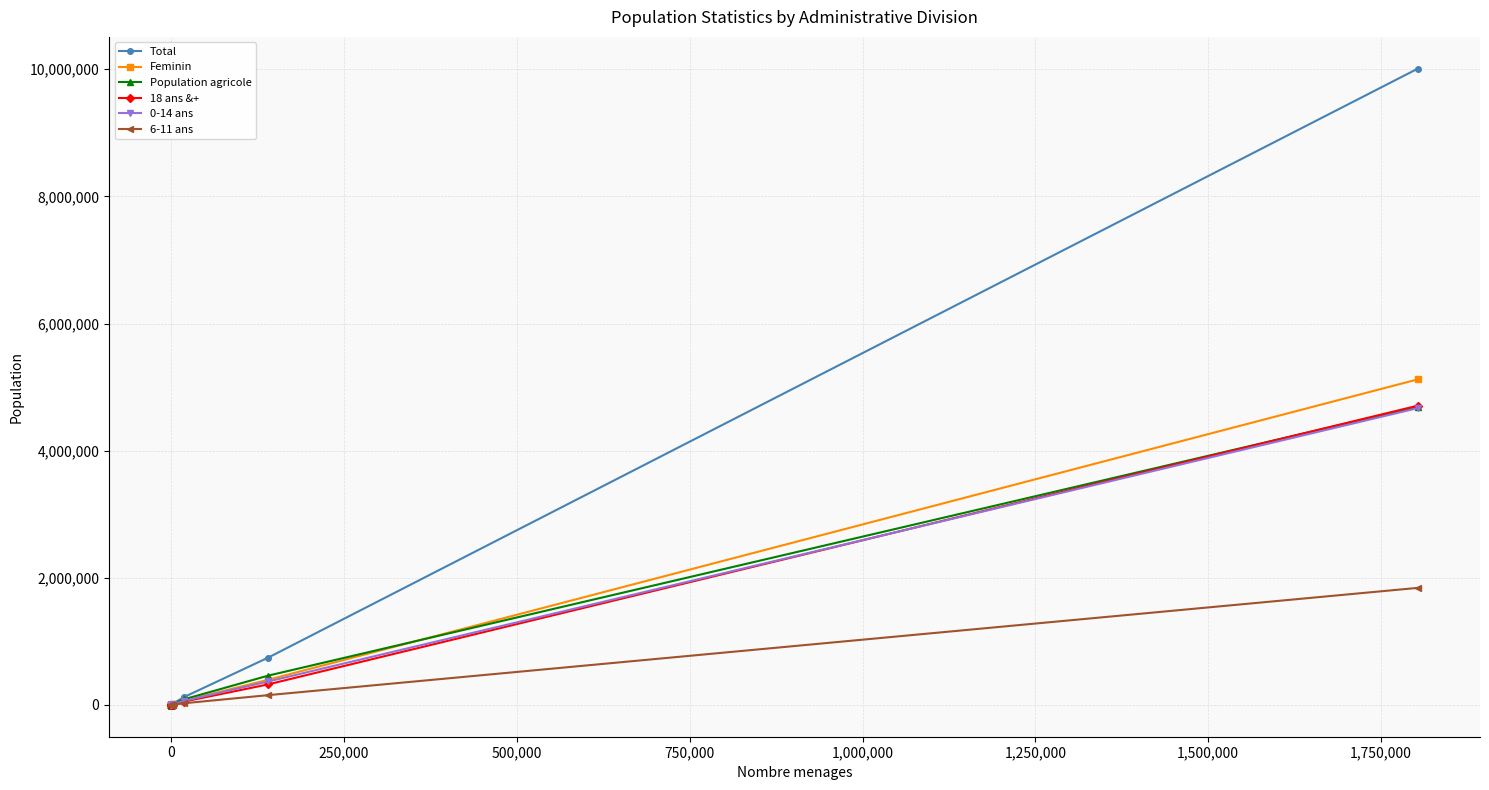

Which series has the widest spread of values?

Total